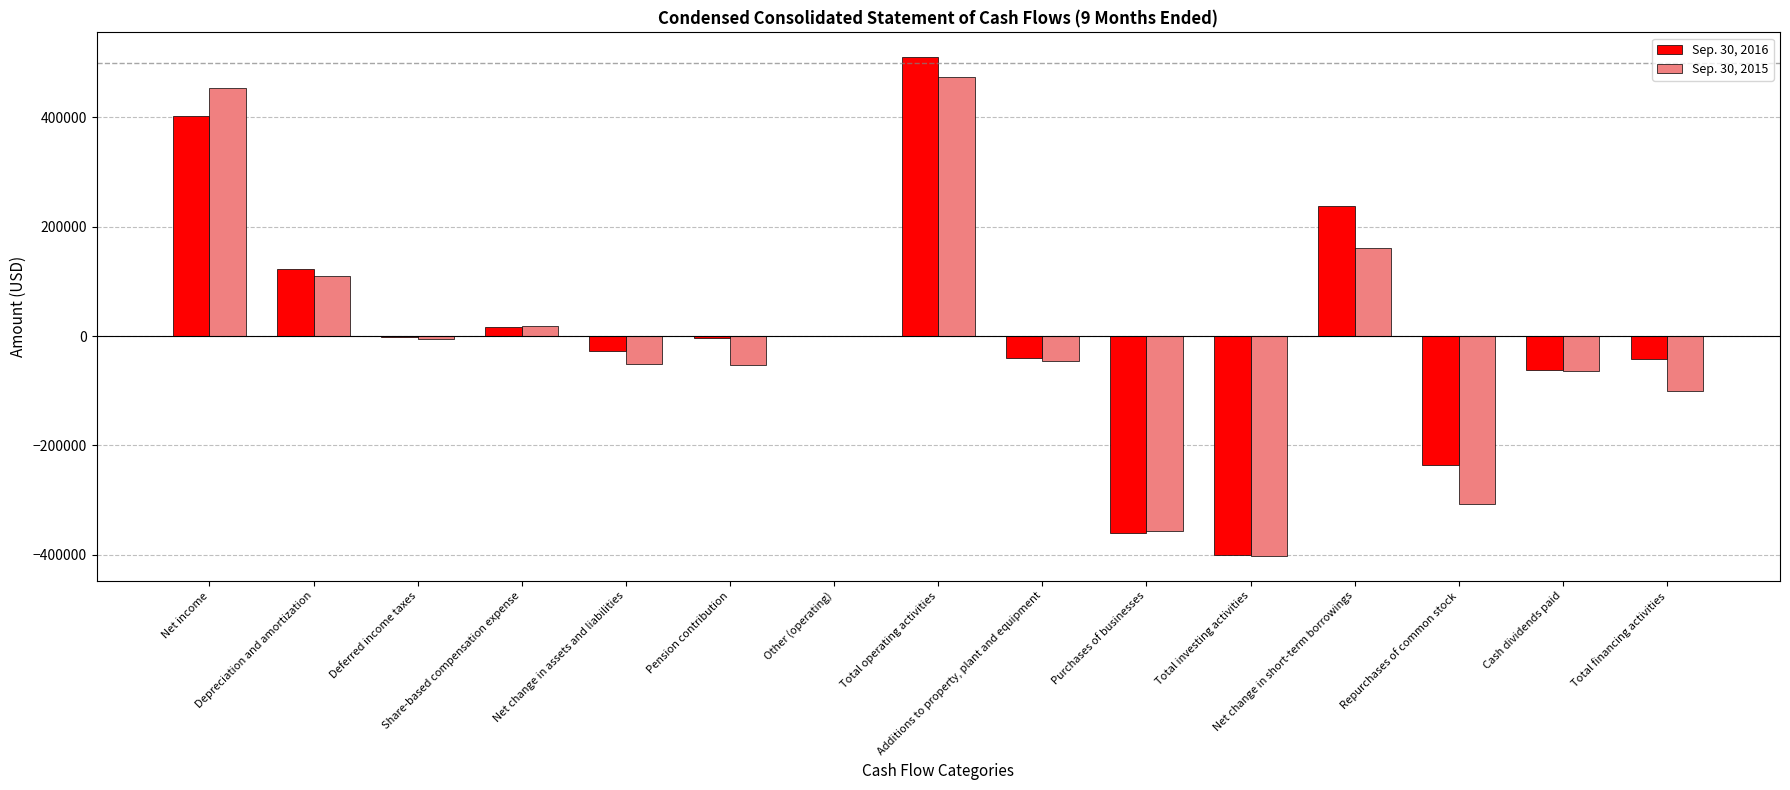

What is the greatest value displayed?

509517